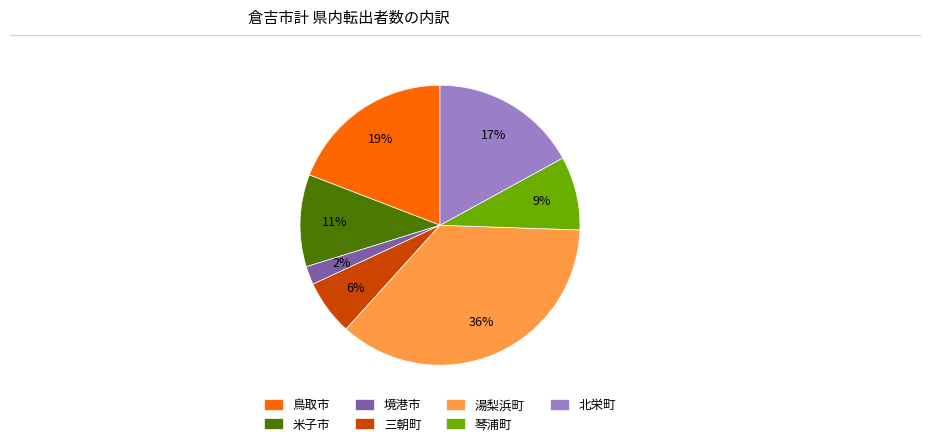

Between 鳥取市 and 三朝町, which is larger?

鳥取市